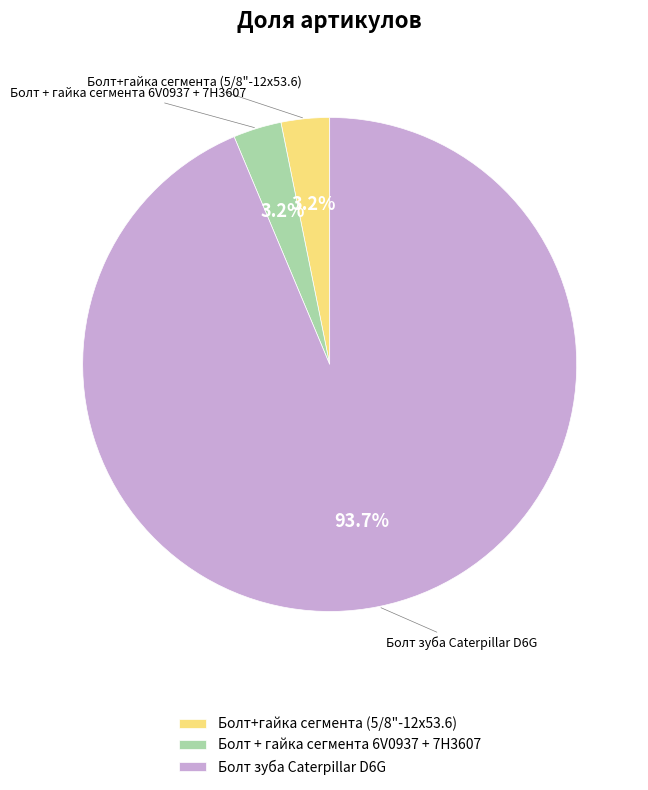

To the nearest percent, what portion does Болт+гайка сегмента (5/8"-12х53.6) represent?

3%